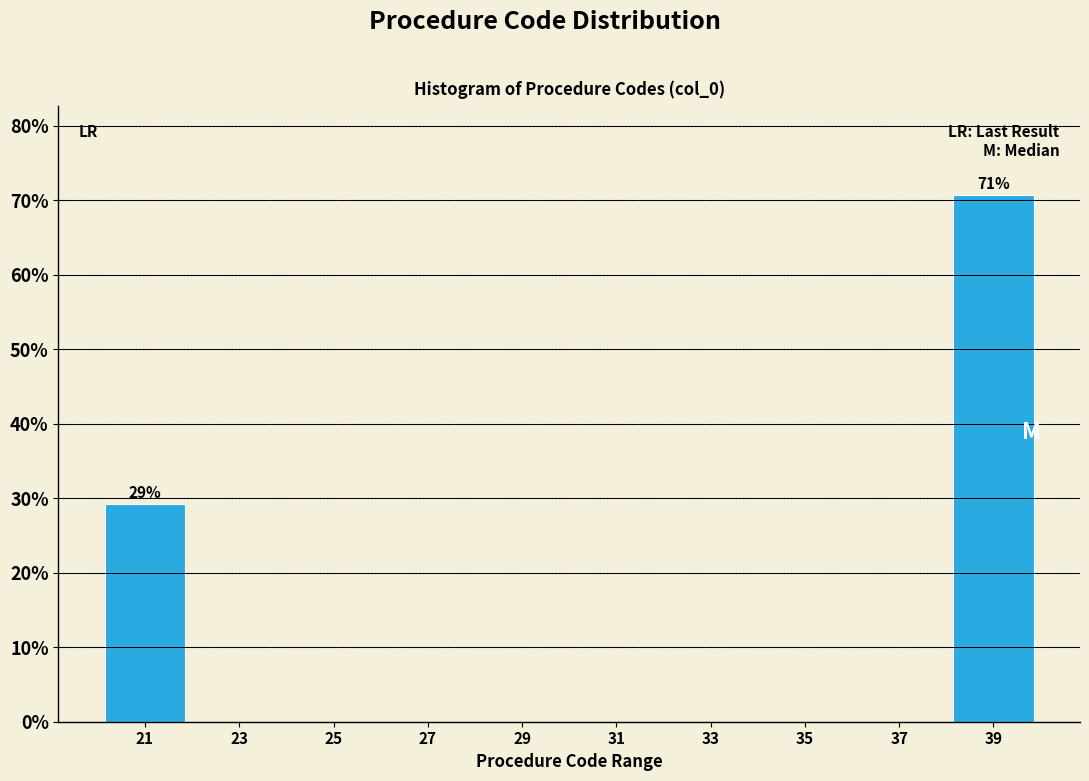

Reading left to right, list all the values displayed in this chart.

21=29.3	23=0.0	25=0.0	27=0.0	29=0.0	31=0.0	33=0.0	35=0.0	37=0.0	39=70.7